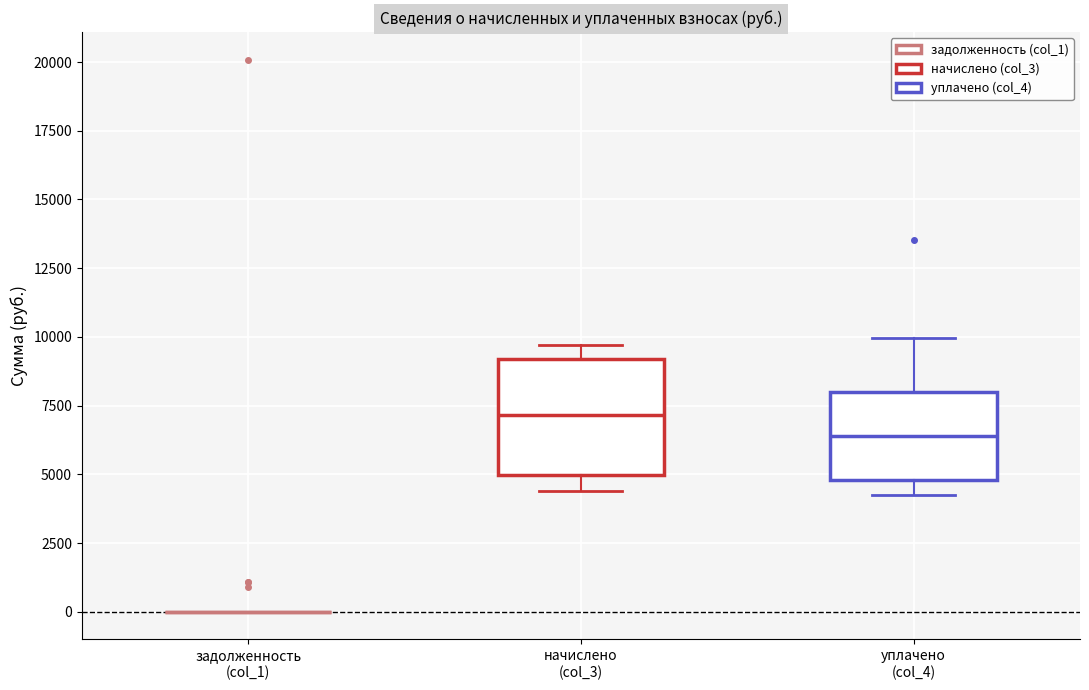

Reading left to right, transcribe this box plot: for each box, give where its median line is, the range the box spans, and where its two whiskers end, as read against the y-axis. The values are not printed on the chart, so give them approximately, as read against the axis.

задолженность (col_1): box collapsed to a line at 0, whiskers 0 to 0
начислено (col_3): median 7000, box 5000 to 9000, whiskers 4500 to 9500
уплачено (col_4): median 6500, box 5000 to 8000, whiskers 4000 to 10000